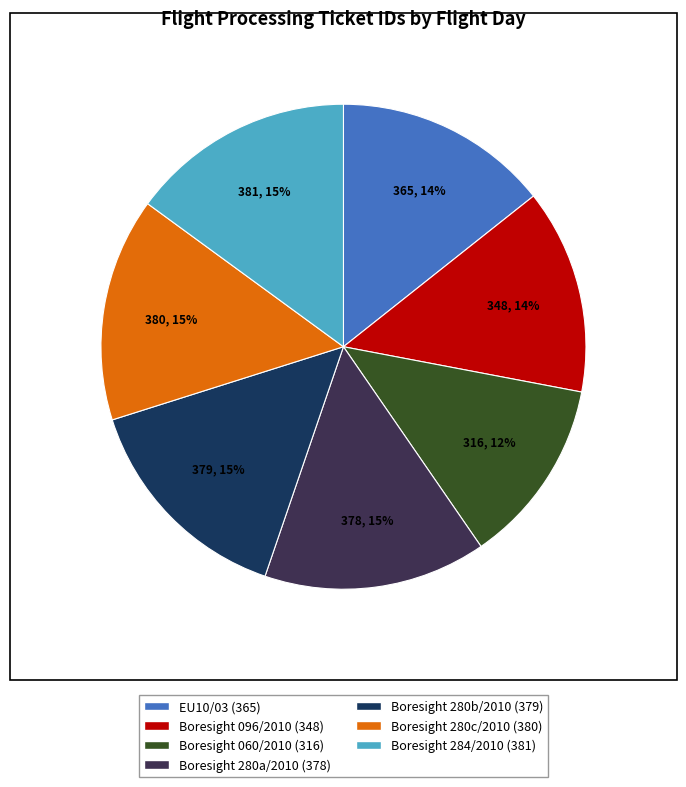

To the nearest percent, what is the average slice percentage?

14%